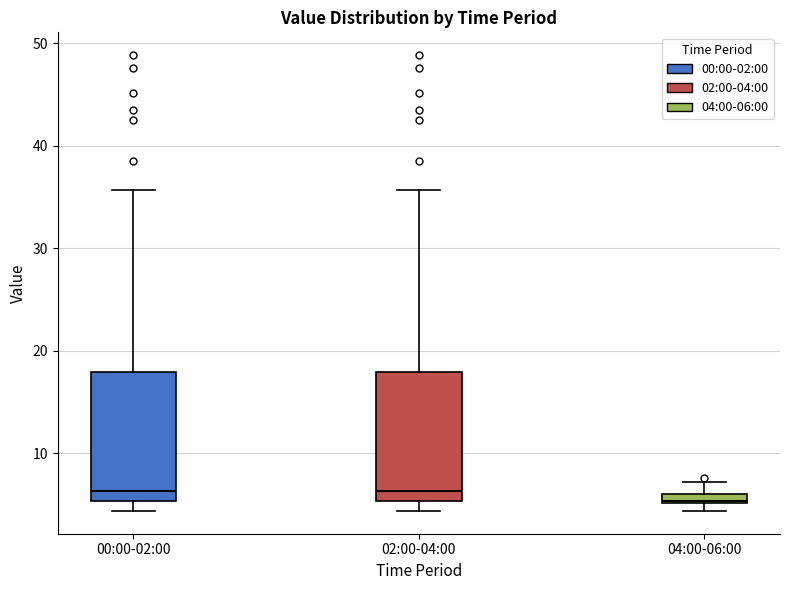

Where does the upper whisker of the box for 02:00-04:00 end on the y-axis? The values are not printed on the chart, so give them approximately, as read against the axis.

36